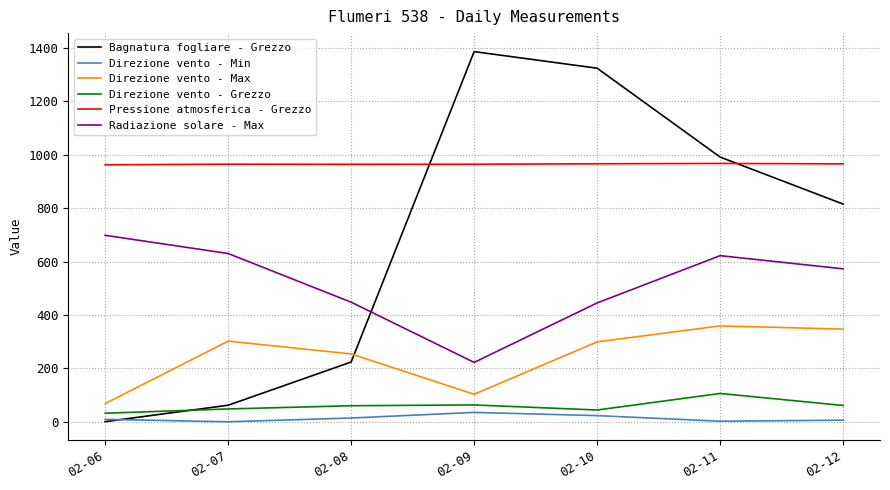

How many series are shown in this chart?

6